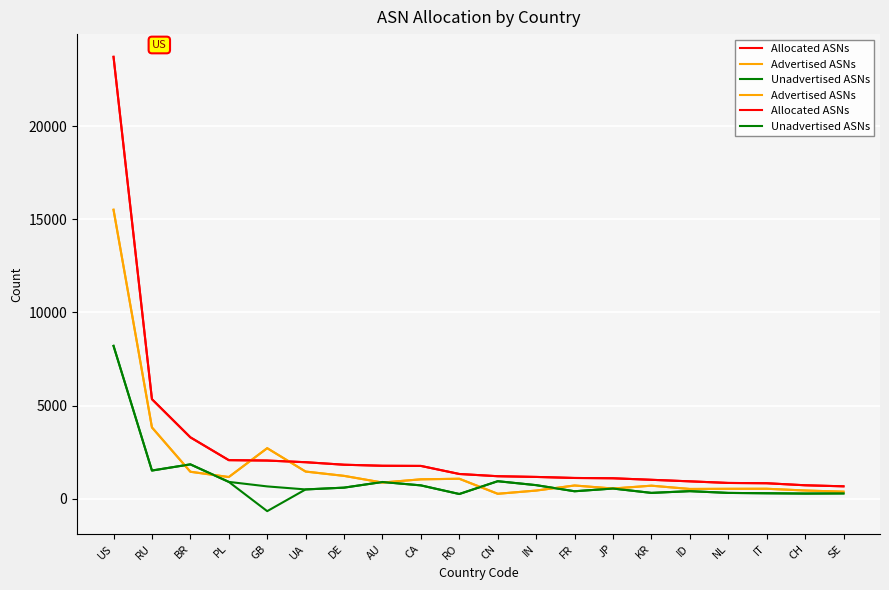

What is the difference between the highest and lowest values at US?

15516